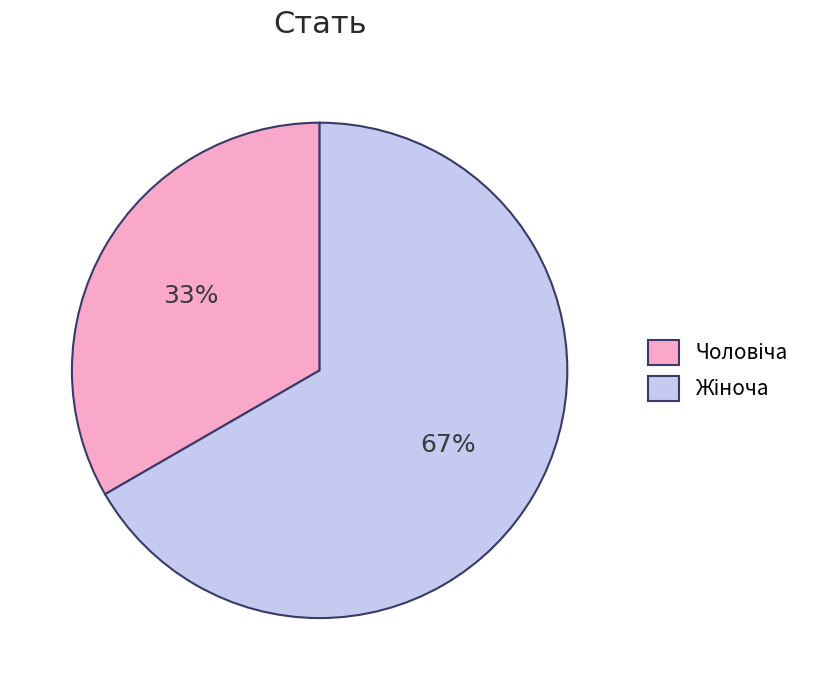

How many segments does this pie chart have?

2